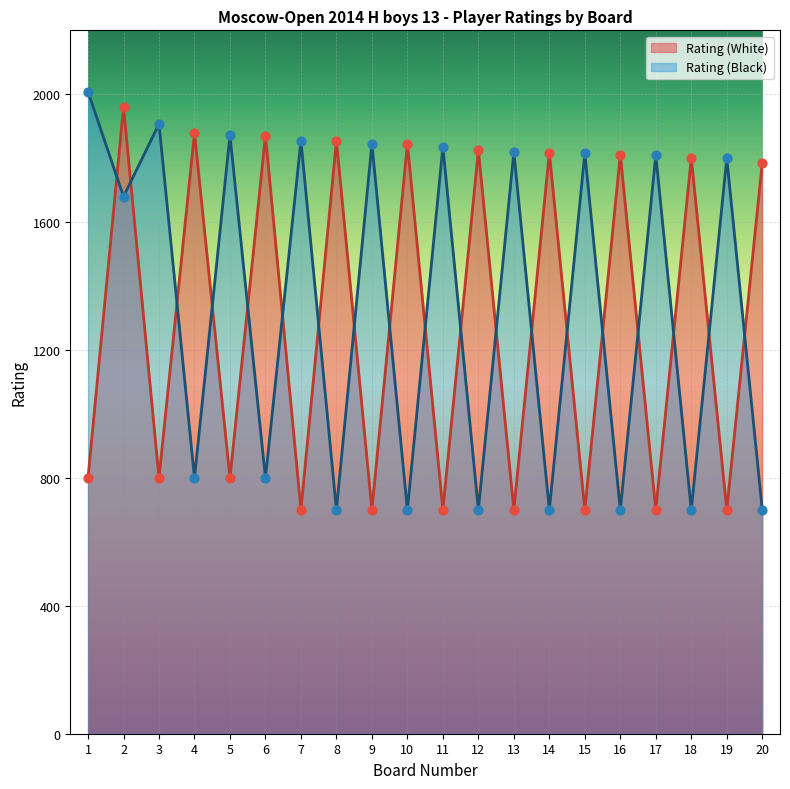

Which series has the largest total across all categories?

Rating (Black)